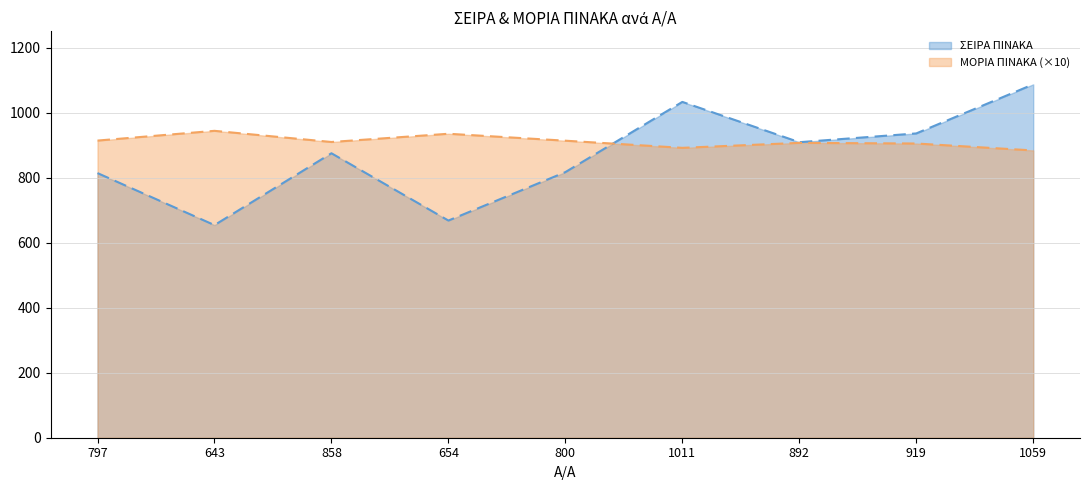

What value does the ΣΕΙΡΑ ΠΙΝΑΚΑ series have at 858?

875.0